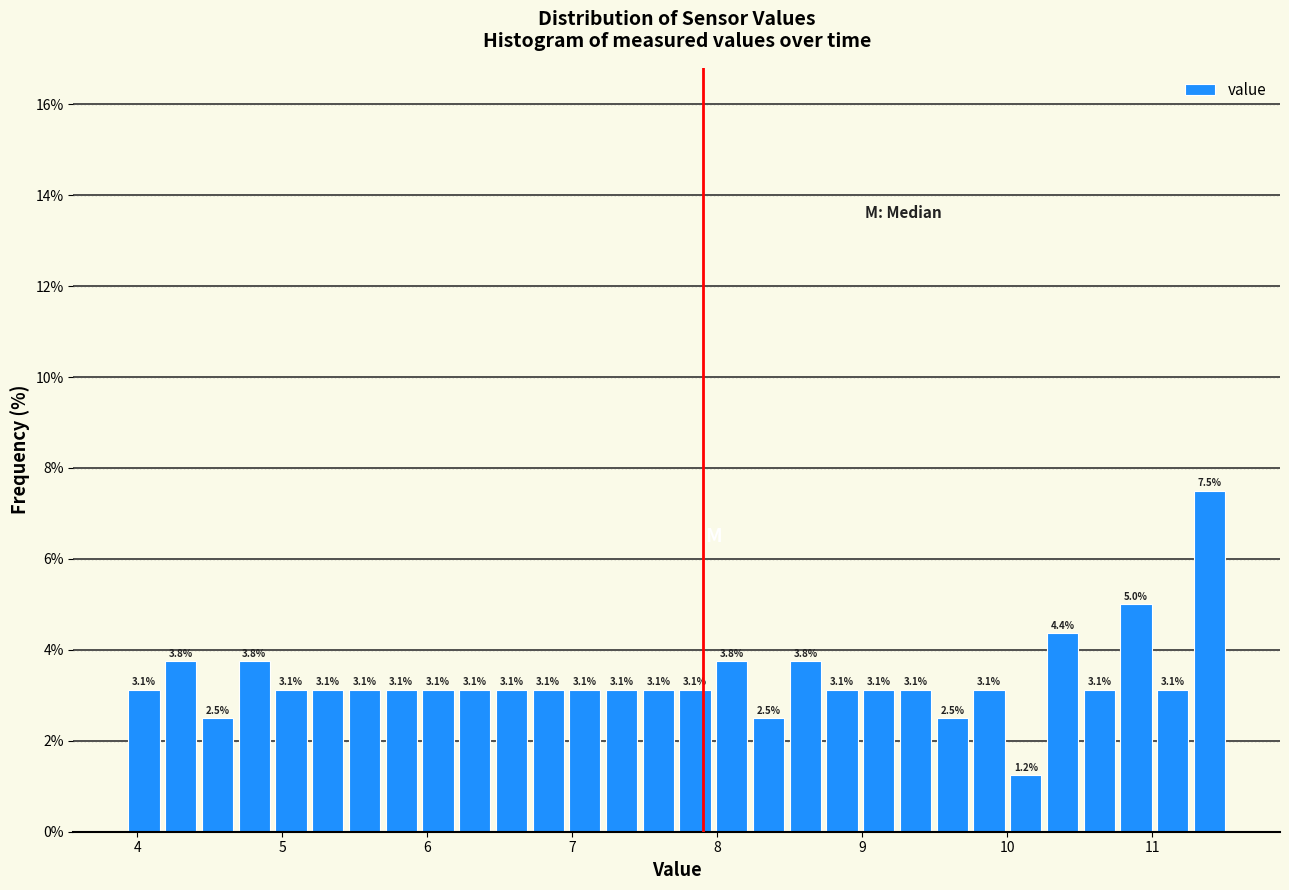

Around what value on the x-axis is the tallest bar? Give the approximate position of its centre, as read against the axis.

11.4